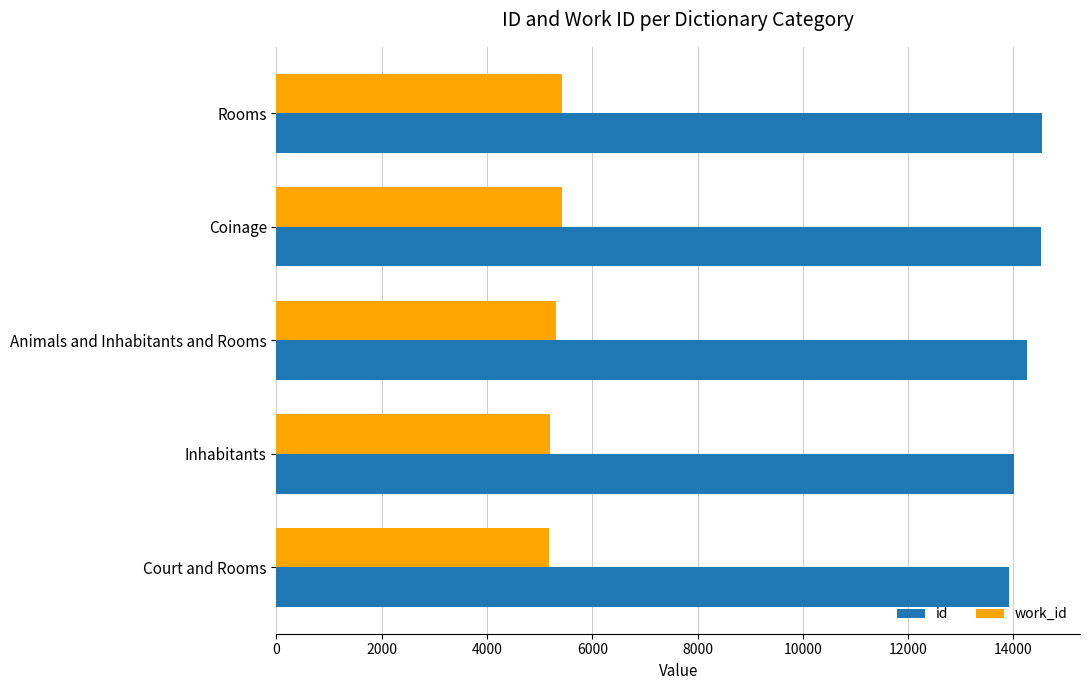

True or false: work_id has a value of 8051 at Animals and Inhabitants and Rooms.

False